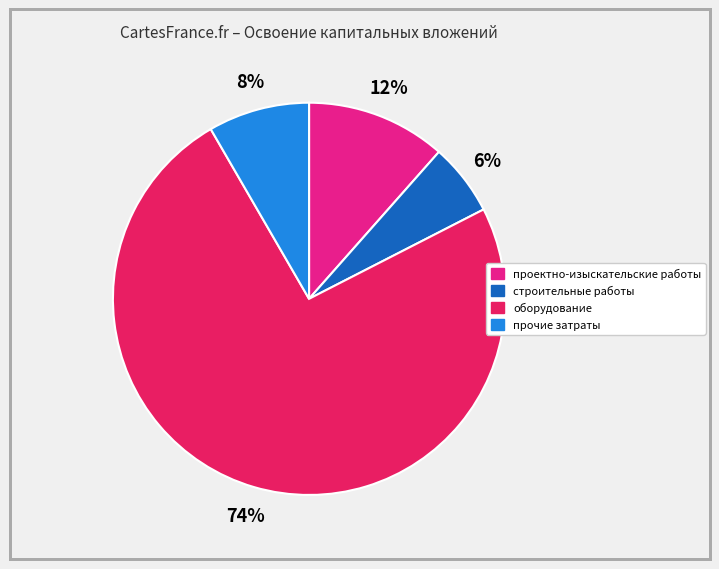

To the nearest percent, what is the difference between the largest and smallest slice percentages?

68%